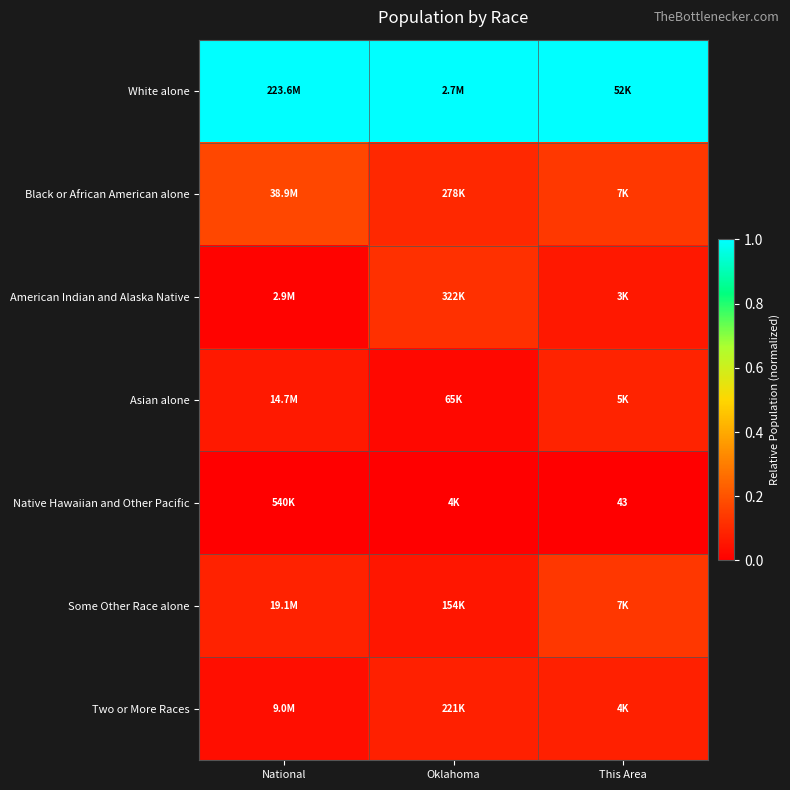

Count the number of categories in the chart.

3